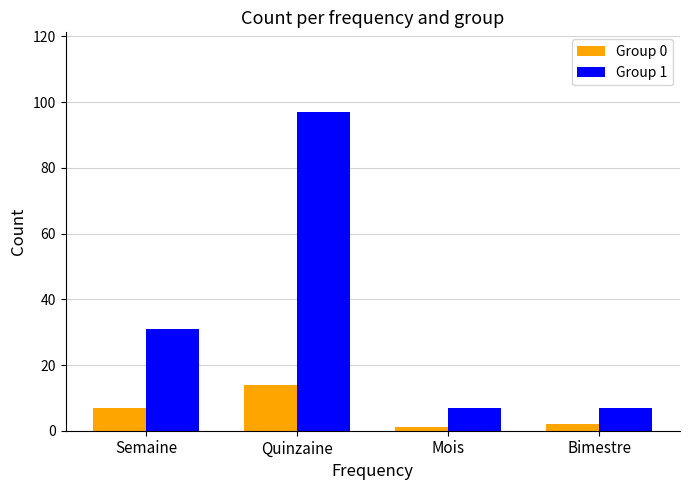

The Group 1 series shows 31 at Semaine. True or false?

True